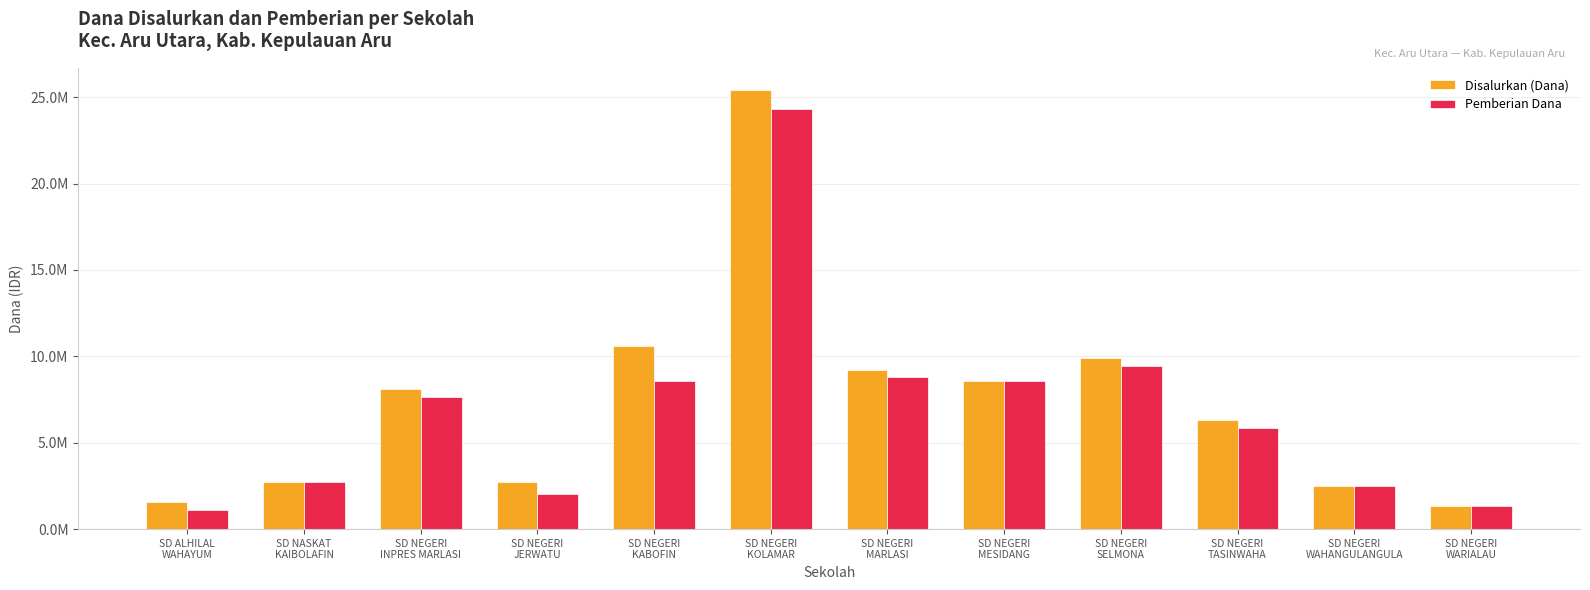

Rank the series by their average value, from highest to lowest.

Disalurkan (Dana), Pemberian Dana